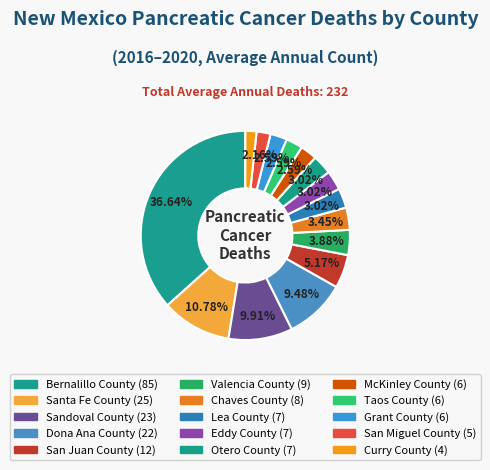

Does any single category account for the majority?

No